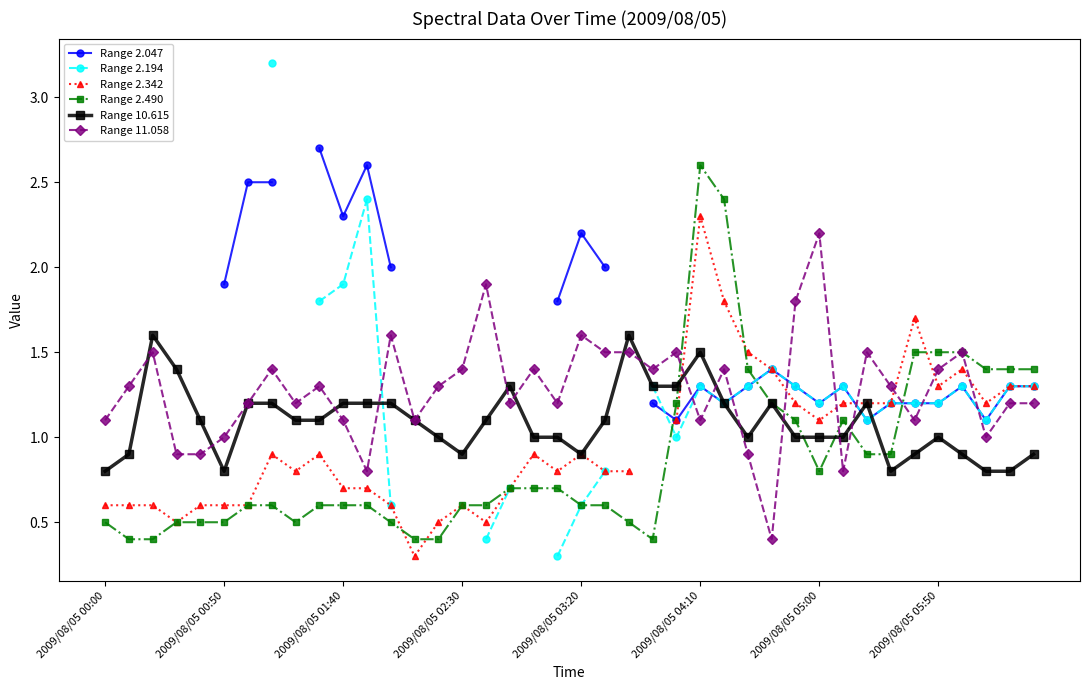

The Range 2.490 series shows 1.1 at 29. True or false?

True